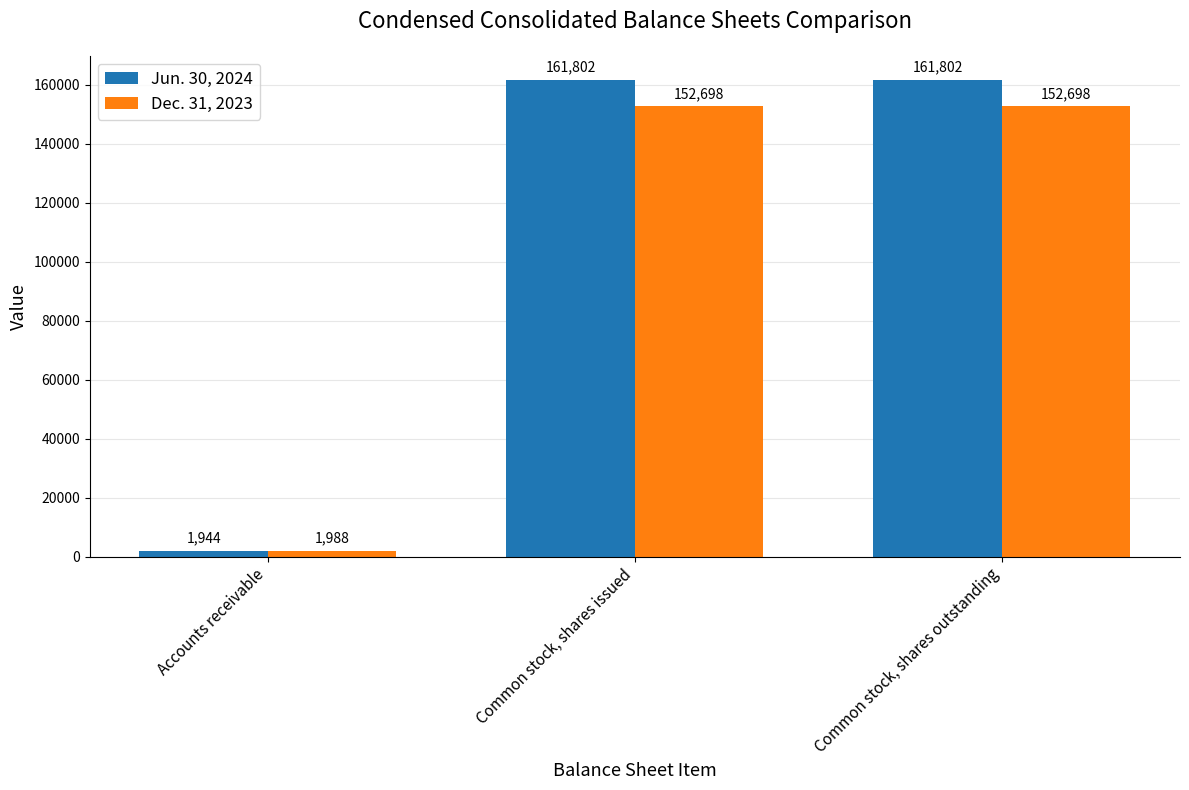

What is the value of the Dec. 31, 2023 bar at the 1st from the left?

1988